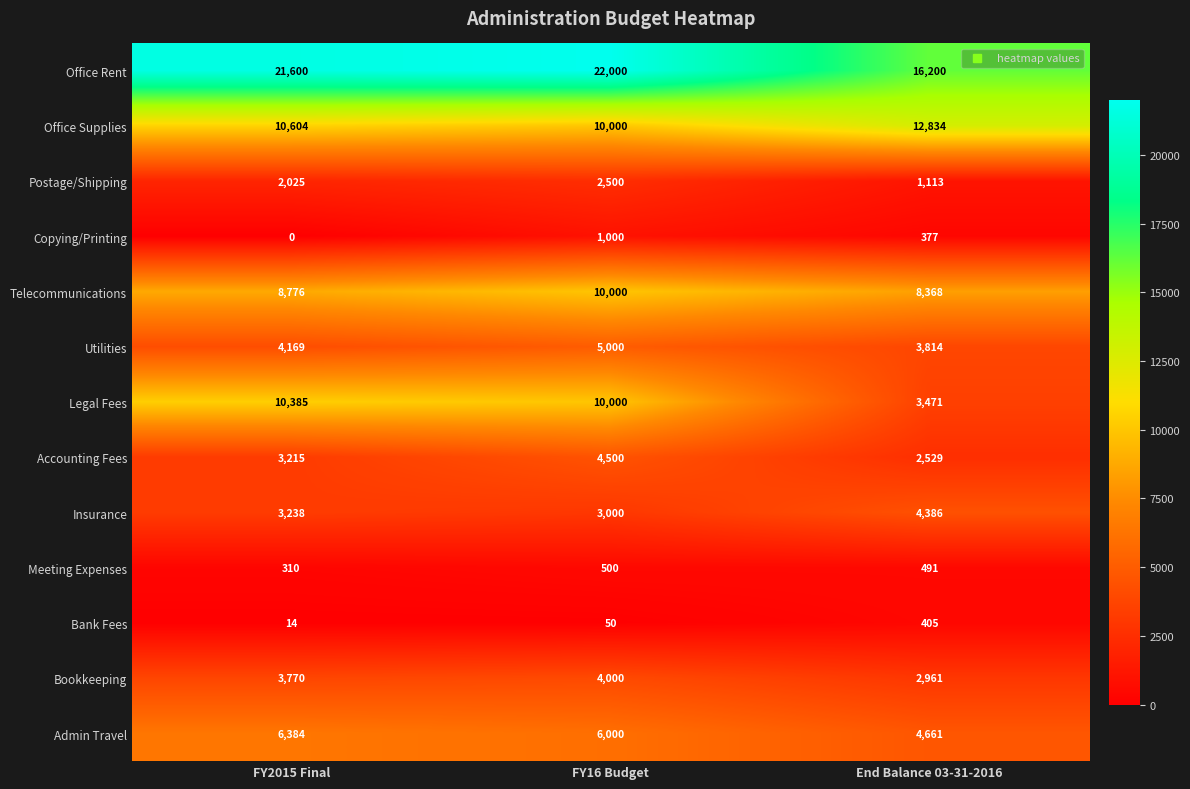

At which label does Copying/Printing first exceed 377?

FY16 Budget